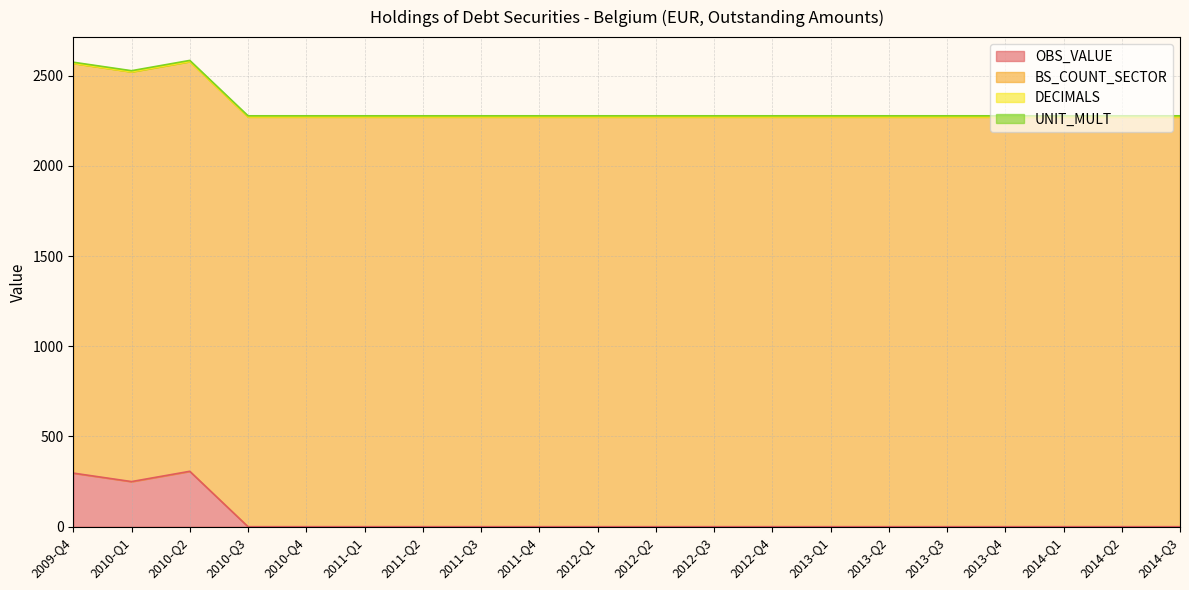

True or false: BS_COUNT_SECTOR and OBS_VALUE cross at least once.

False